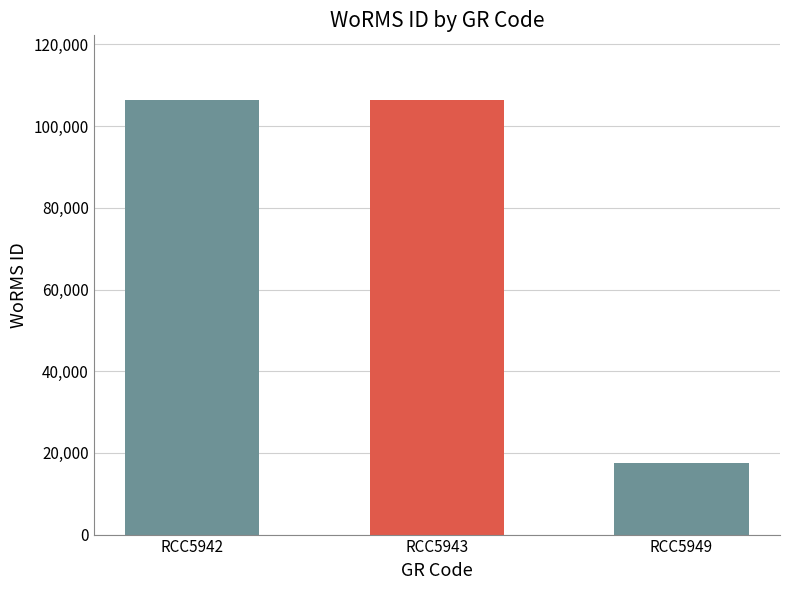

At which category does the chart reach its minimum across all series?

RCC5949